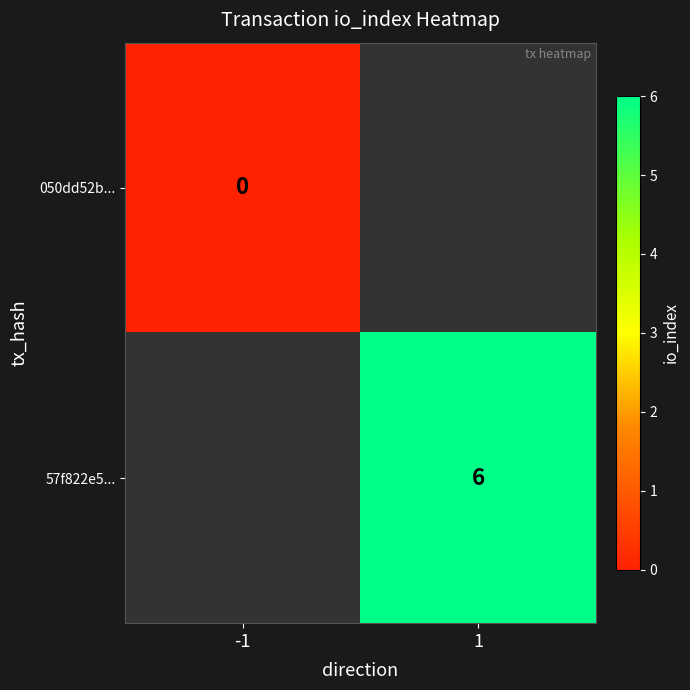

Is it true that 57f822e5... equals 6 at 1?

True